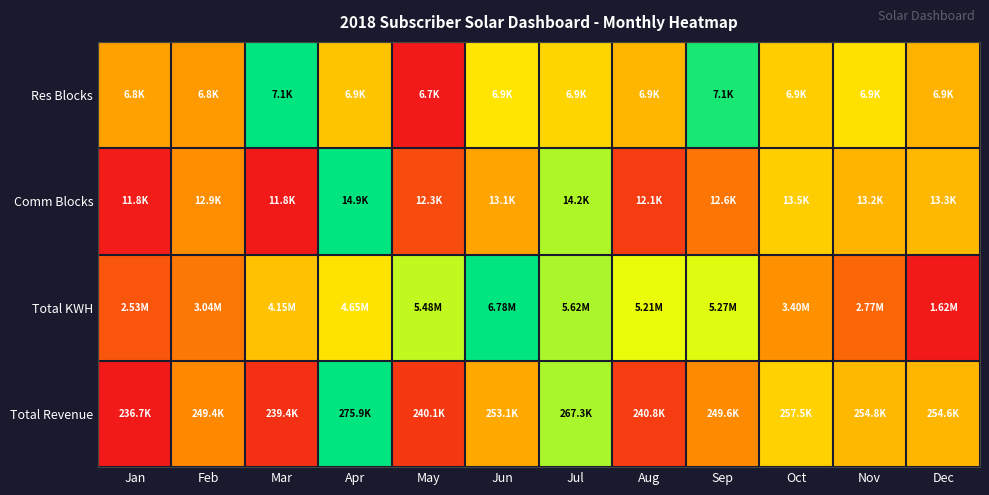

Rank the series by their maximum value, from highest to lowest.

Res Blocks, Comm Blocks, Total KWH, Total Revenue